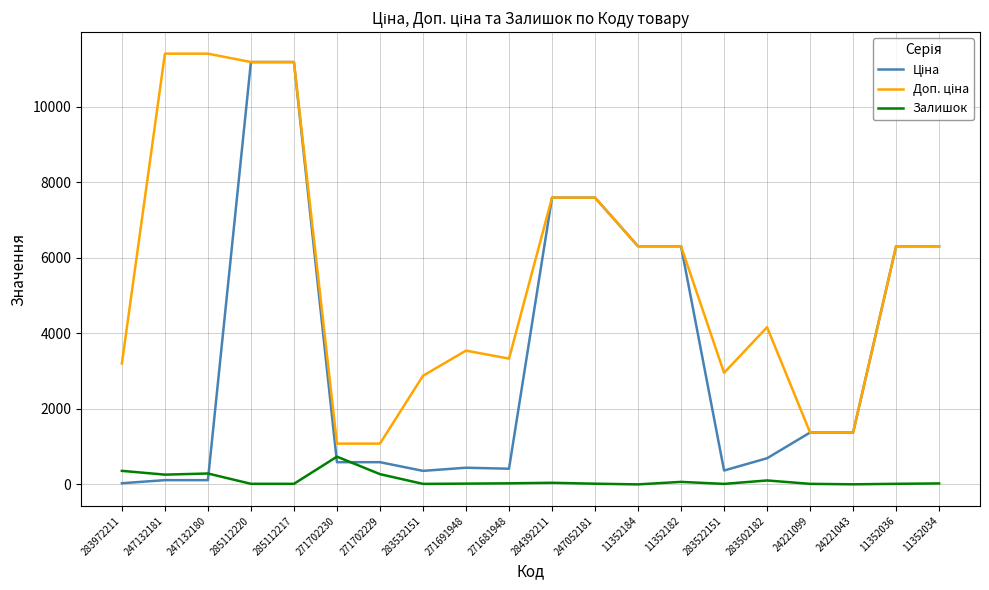

The Залишок series shows 44.0 at 284392211. True or false?

True